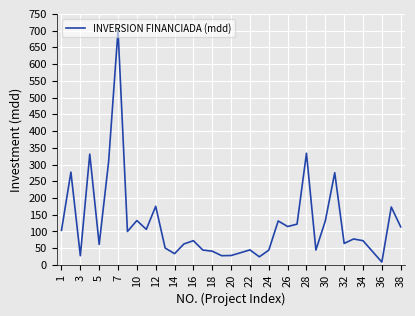

What is the maximum value shown in the chart?

701.2